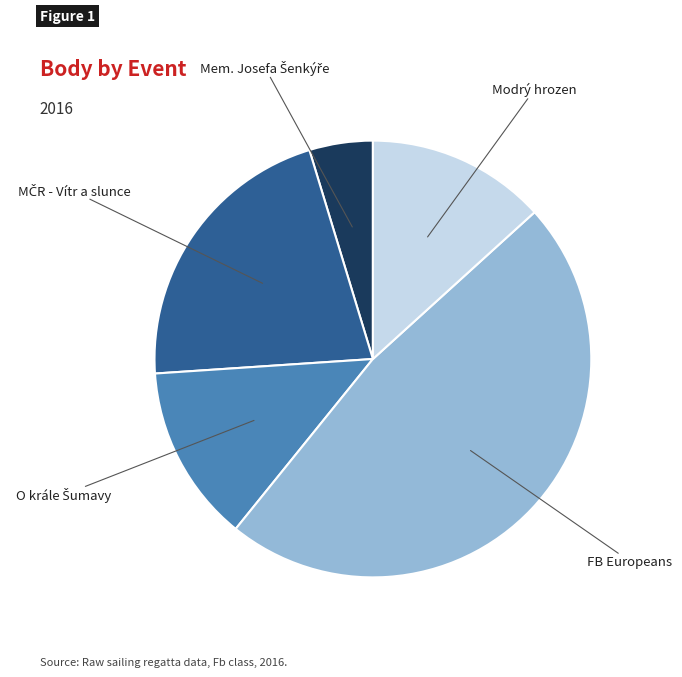

Does any single category account for the majority?

No